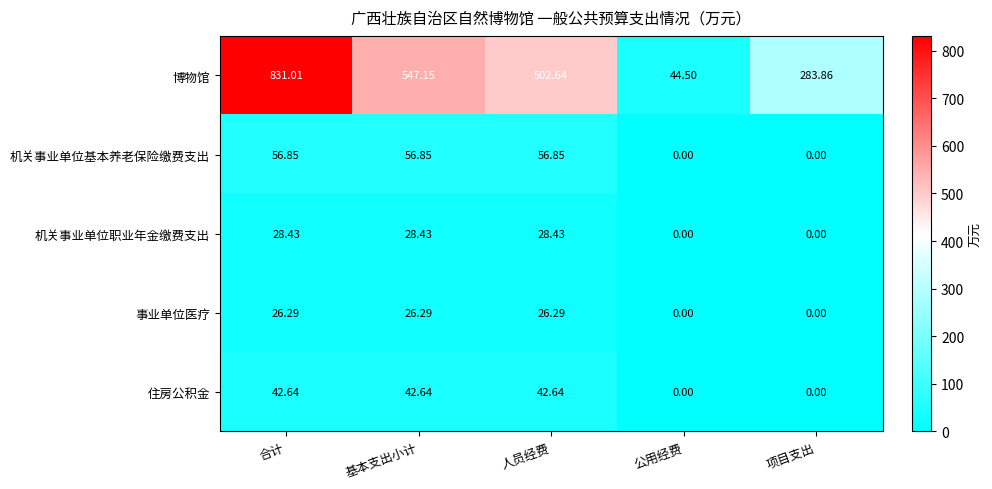

At which label does 住房公积金 first exceed 42?

合计